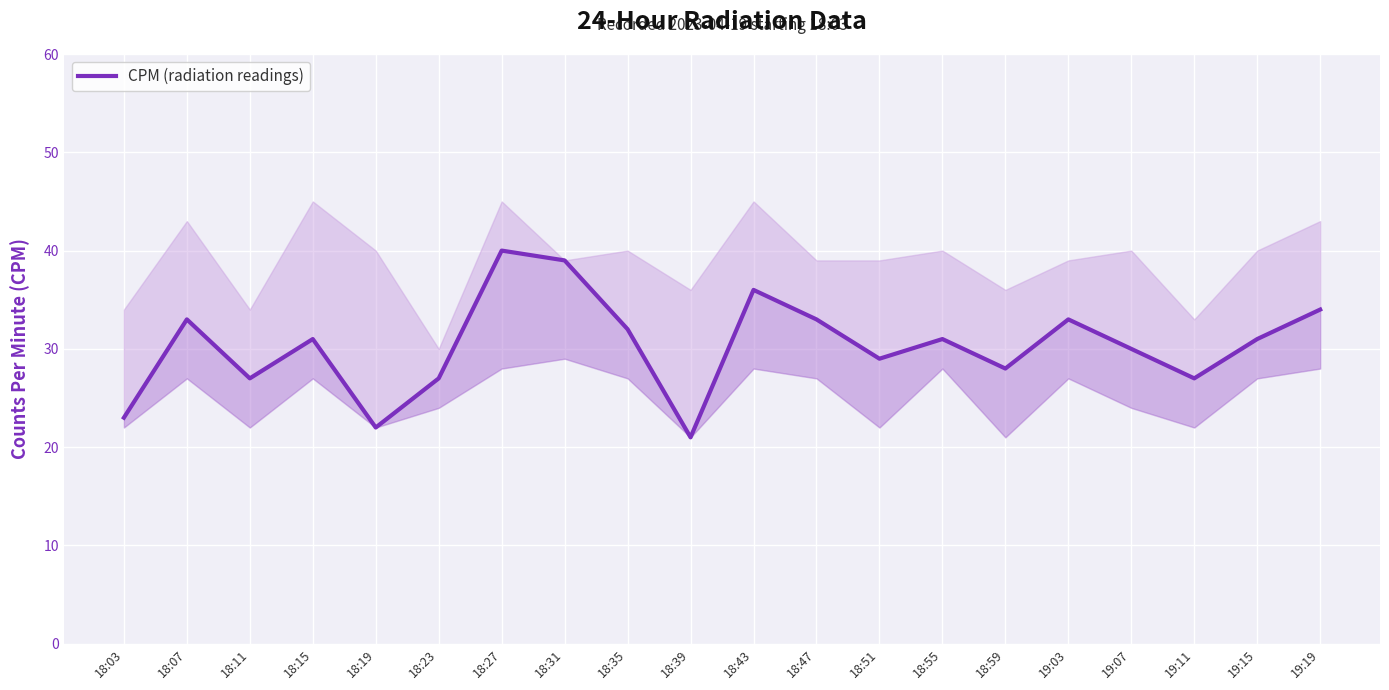

What is the difference between the values at 18:43 and 18:55?

5